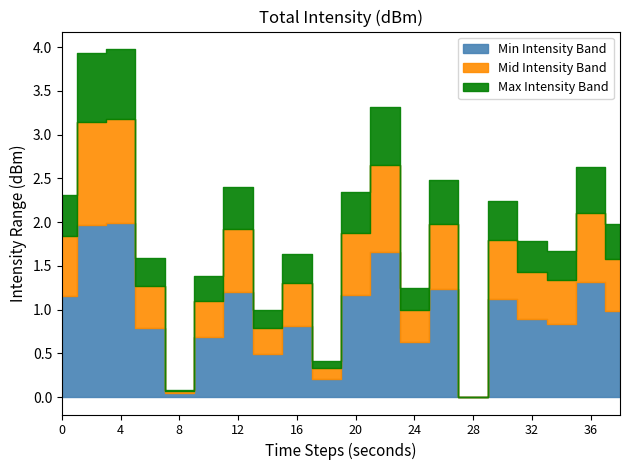

True or false: Min Intensity (dBm) has more than 1 points higher than both neighbors.

True